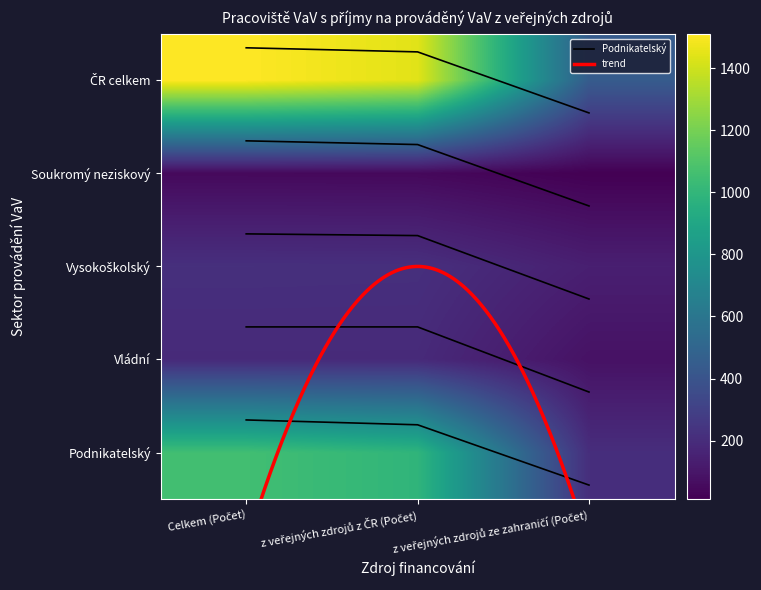

Where is Vysokoškolský nearest to the value 1?

z veřejných zdrojů ze zahraničí (Počet)